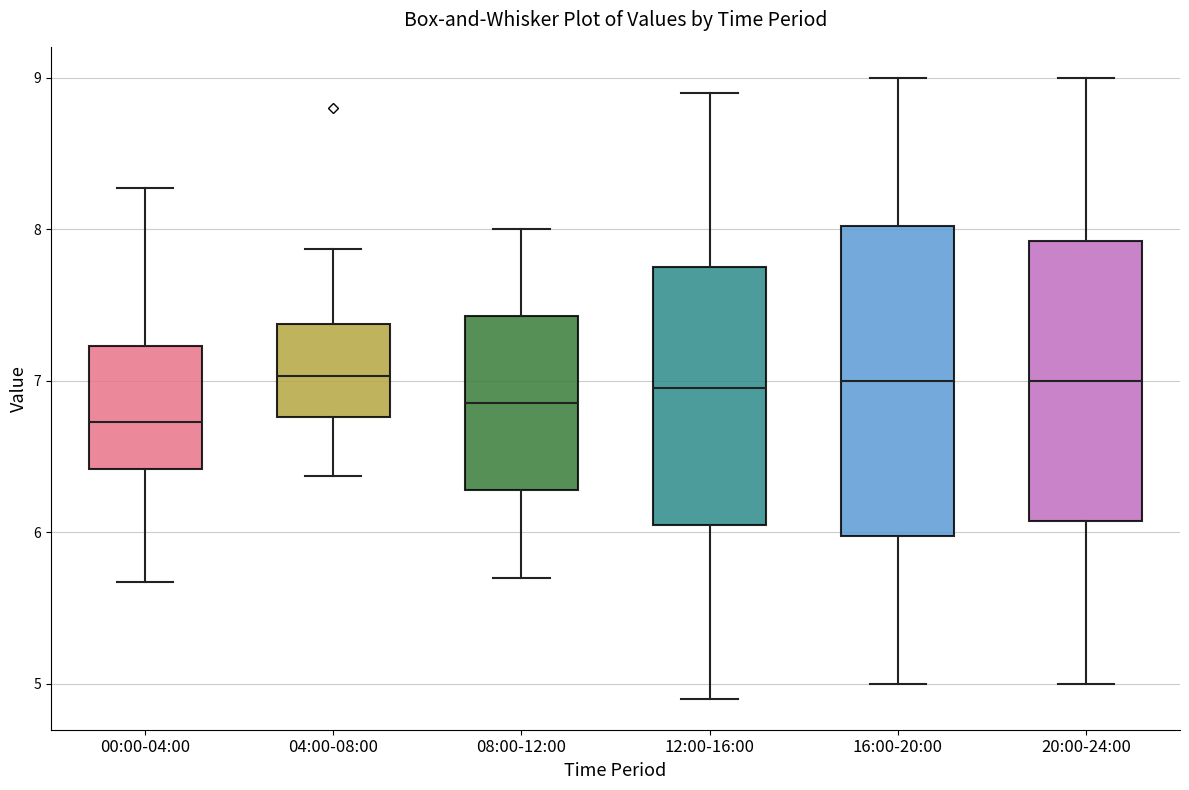

Where does the upper whisker of the box for 16:00-20:00 end on the y-axis? The values are not printed on the chart, so give them approximately, as read against the axis.

9.0